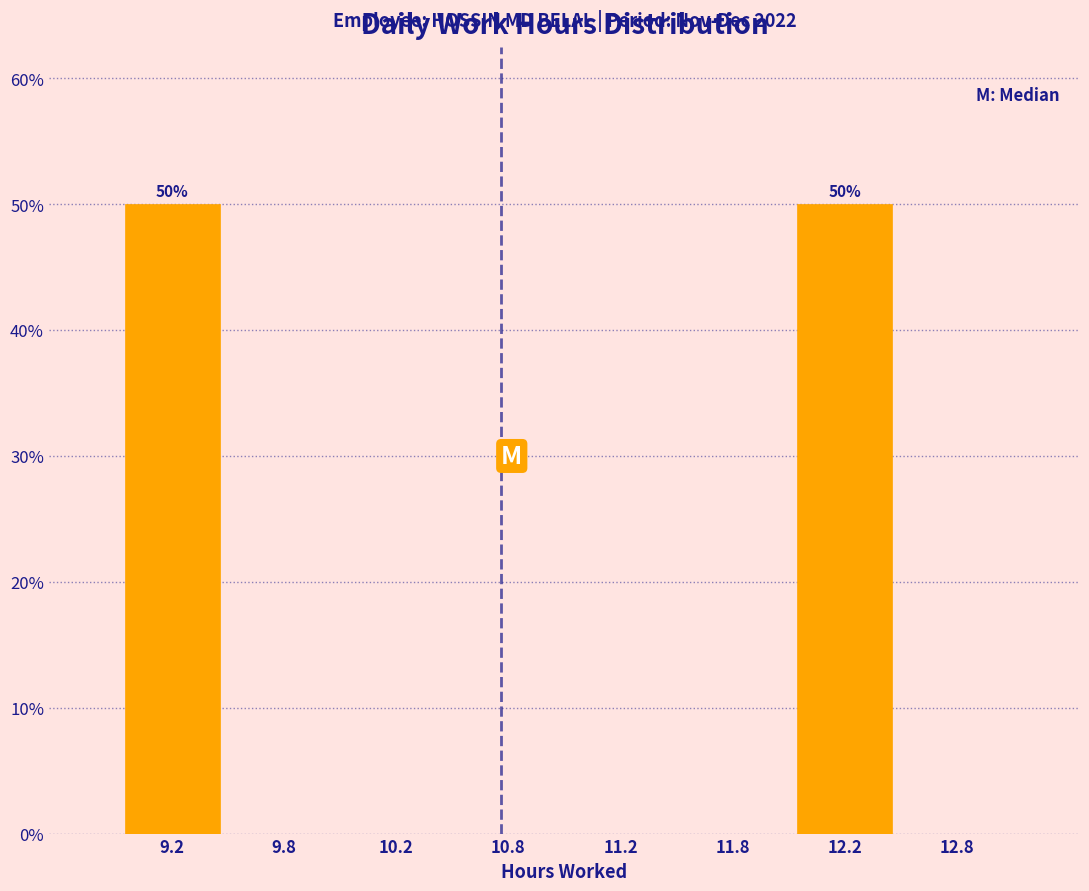

Reading left to right, extract all data points from this chart.

9.2=50	9.8=0	10.2=0	10.8=0	11.2=0	11.8=0	12.2=50	12.8=0